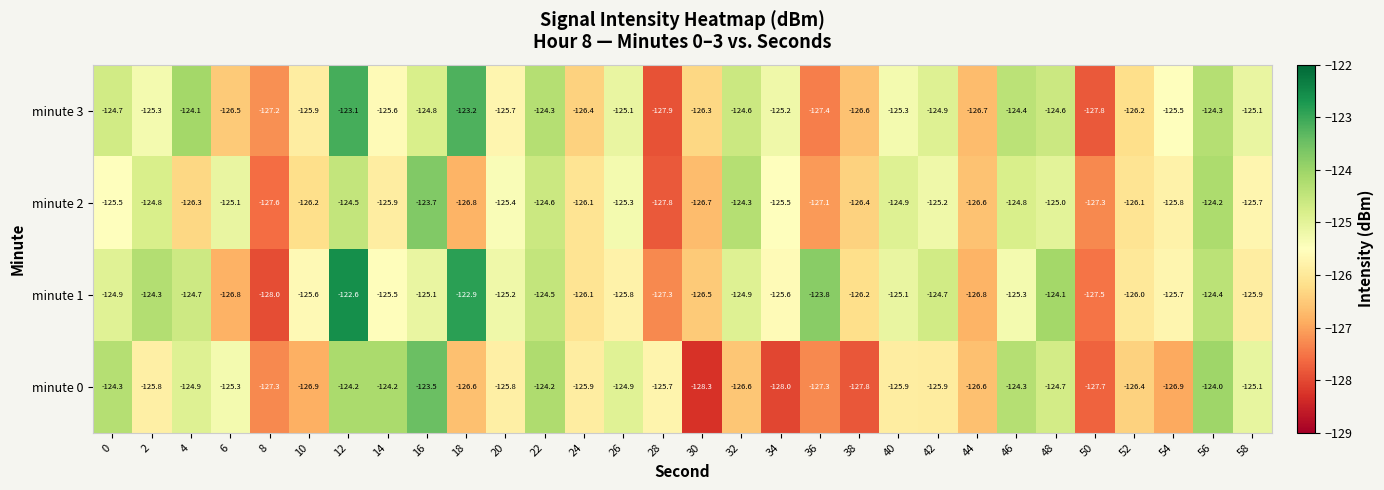

Is it true that minute 0 equals -127.3 at 8?

True